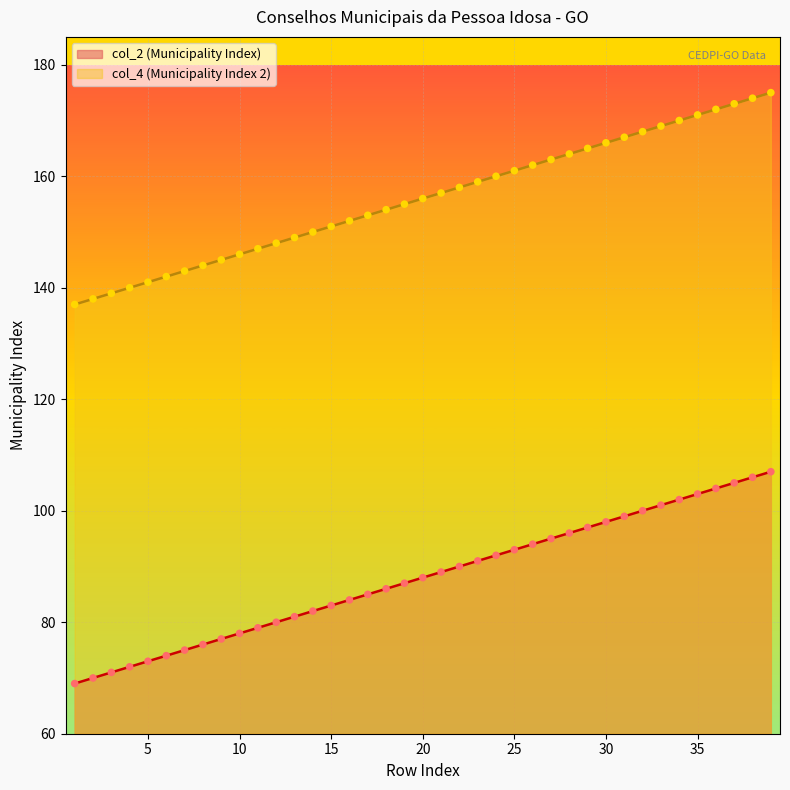

Which series has the largest total across all categories?

col_4 (Municipality Index 2)